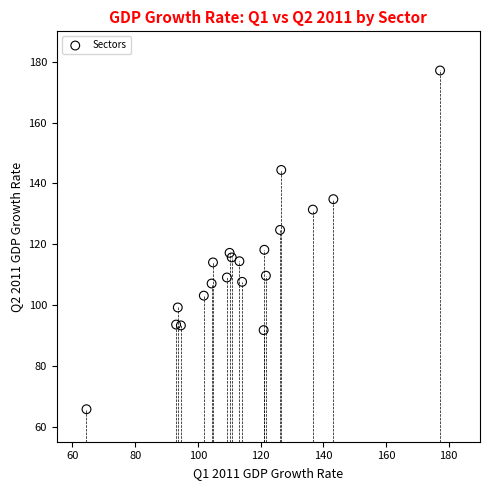

What is the range of X values (max minus min)?

112.8